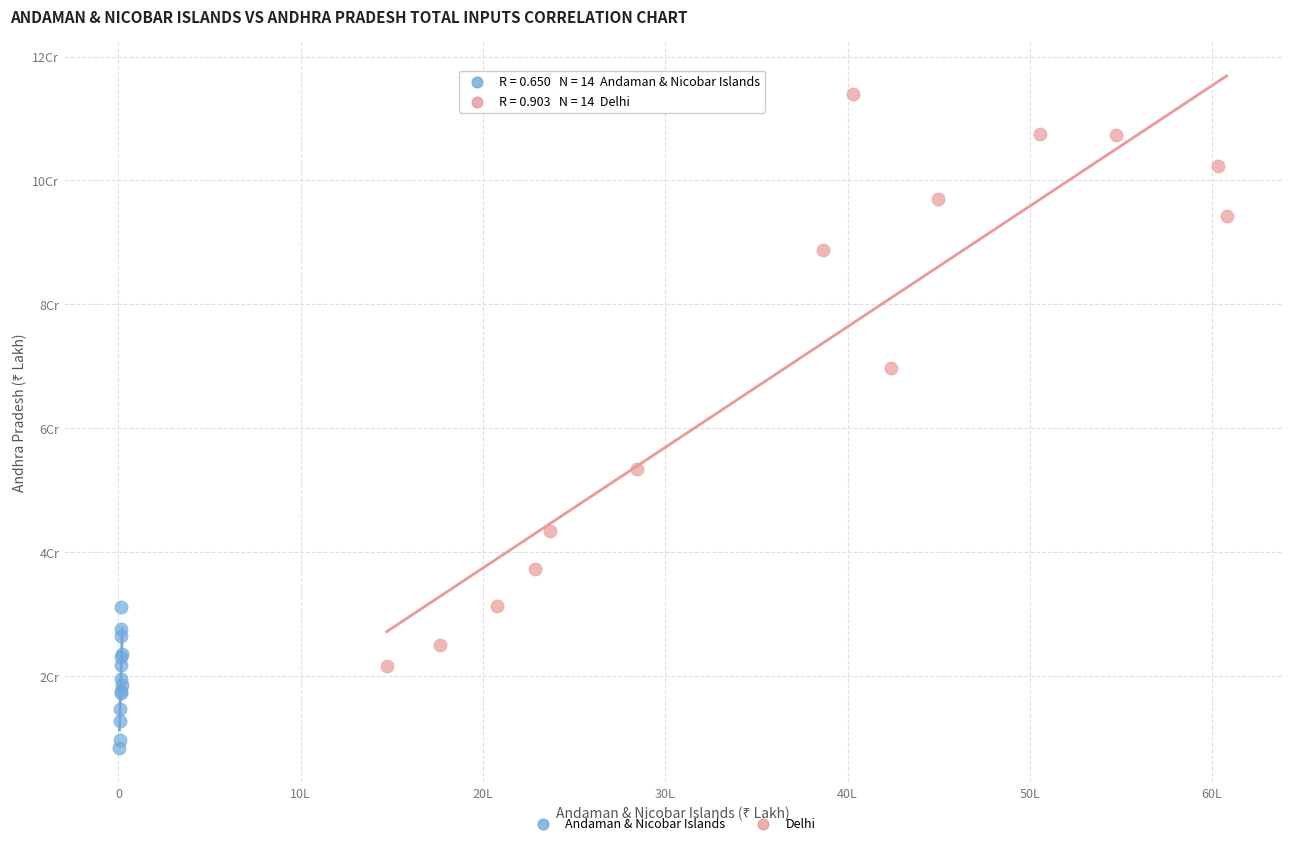

What are all the series names shown in the legend?

Andaman & Nicobar Islands, Delhi